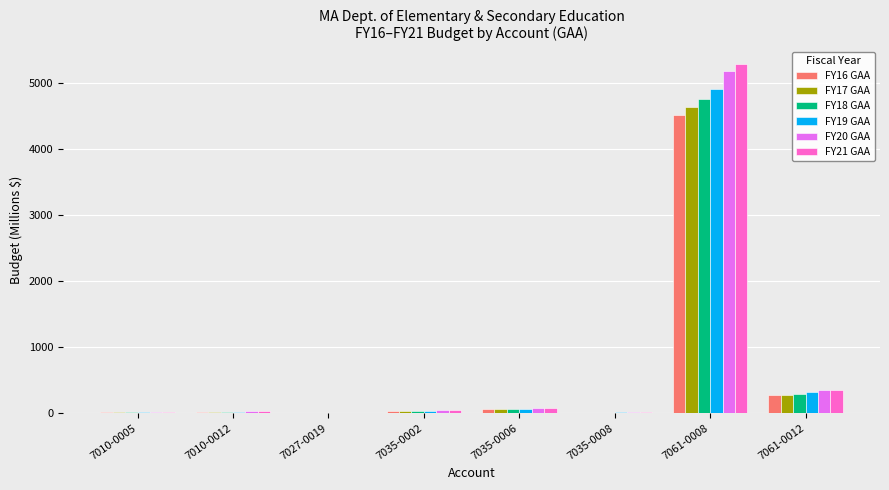

What is the spread (max minus min) of values at 7010-0012?

5.5